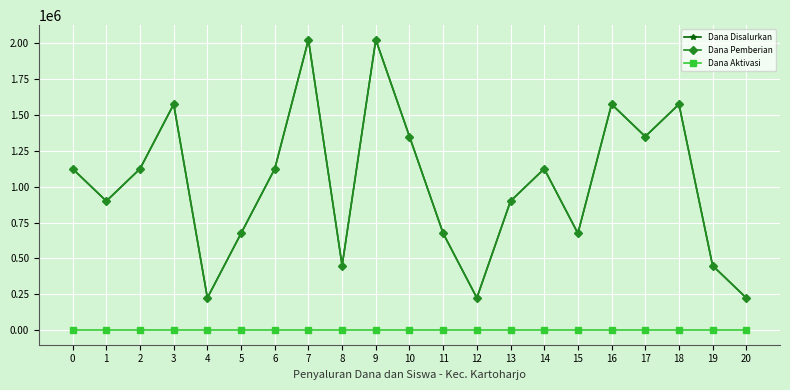

Which category has the highest value in the Dana Pemberian series?

7